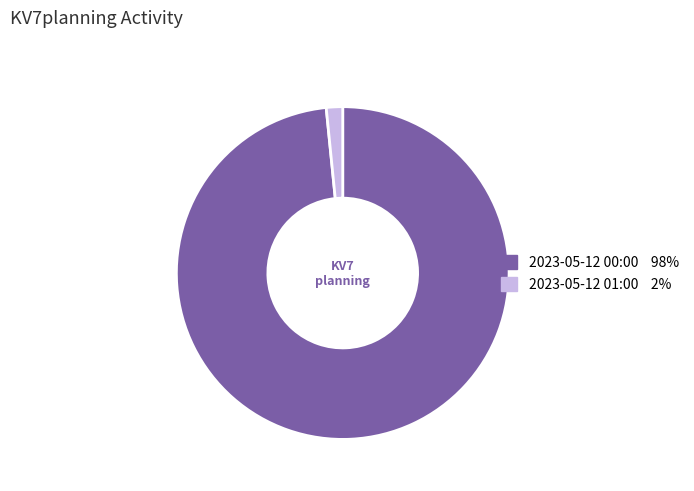

Rank the categories by value from lowest to highest.

2023-05-12 01:00, 2023-05-12 00:00